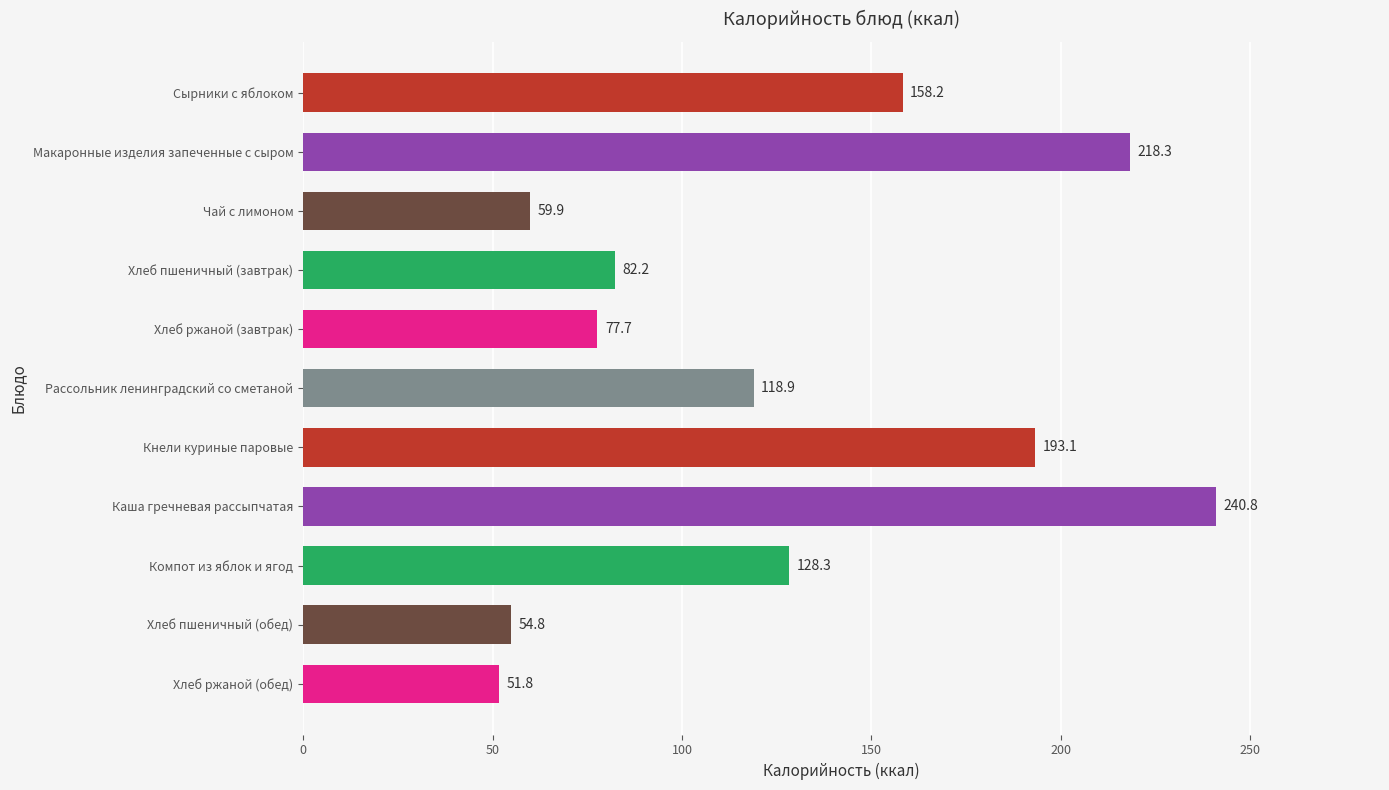

Where is the data nearest to the value 146?

Сырники с яблоком